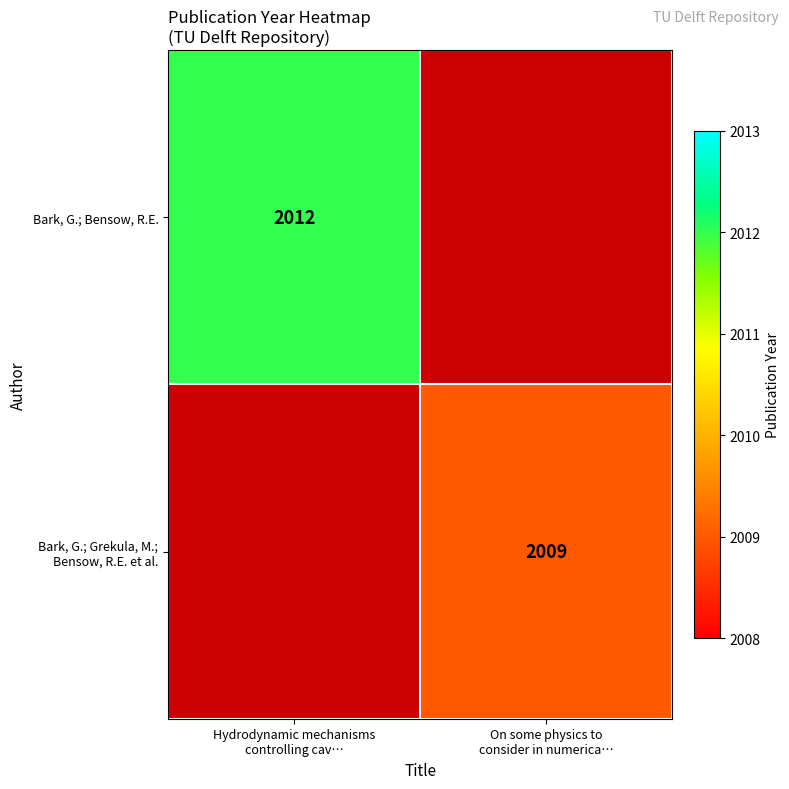

Rank the series at On some physics to consider in numerica… from lowest to highest value.

Bark, G.; Bensow, R.E., Bark, G.; Grekula, M.; Bensow, R.E. et al.